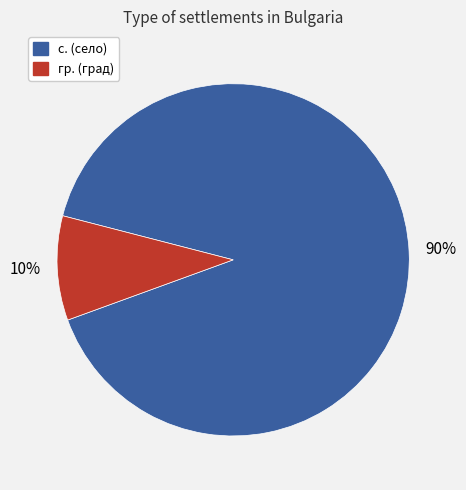

To the nearest percent, what is the average slice percentage?

50%